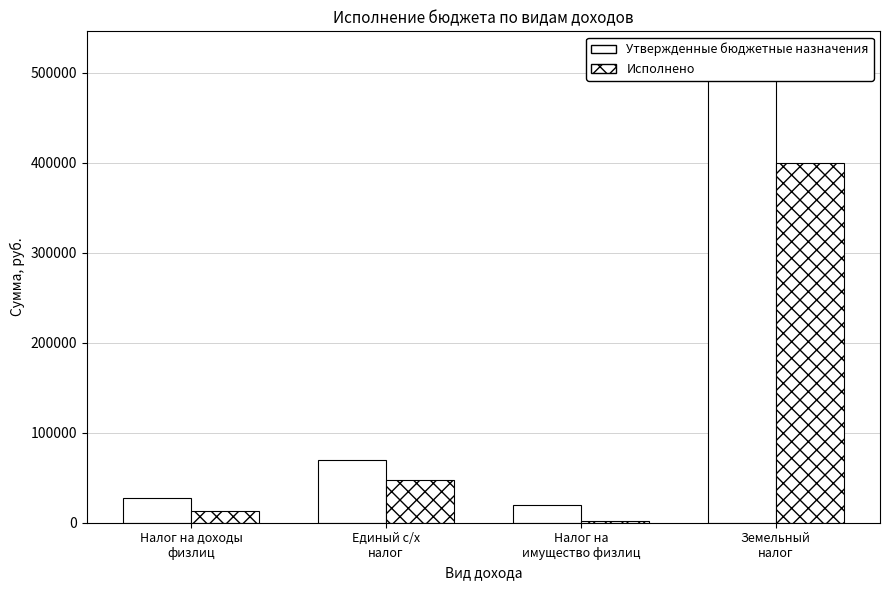

What is the difference between the Исполнено values at Налог на доходы
физлиц and Налог на
имущество физлиц?

10658.6